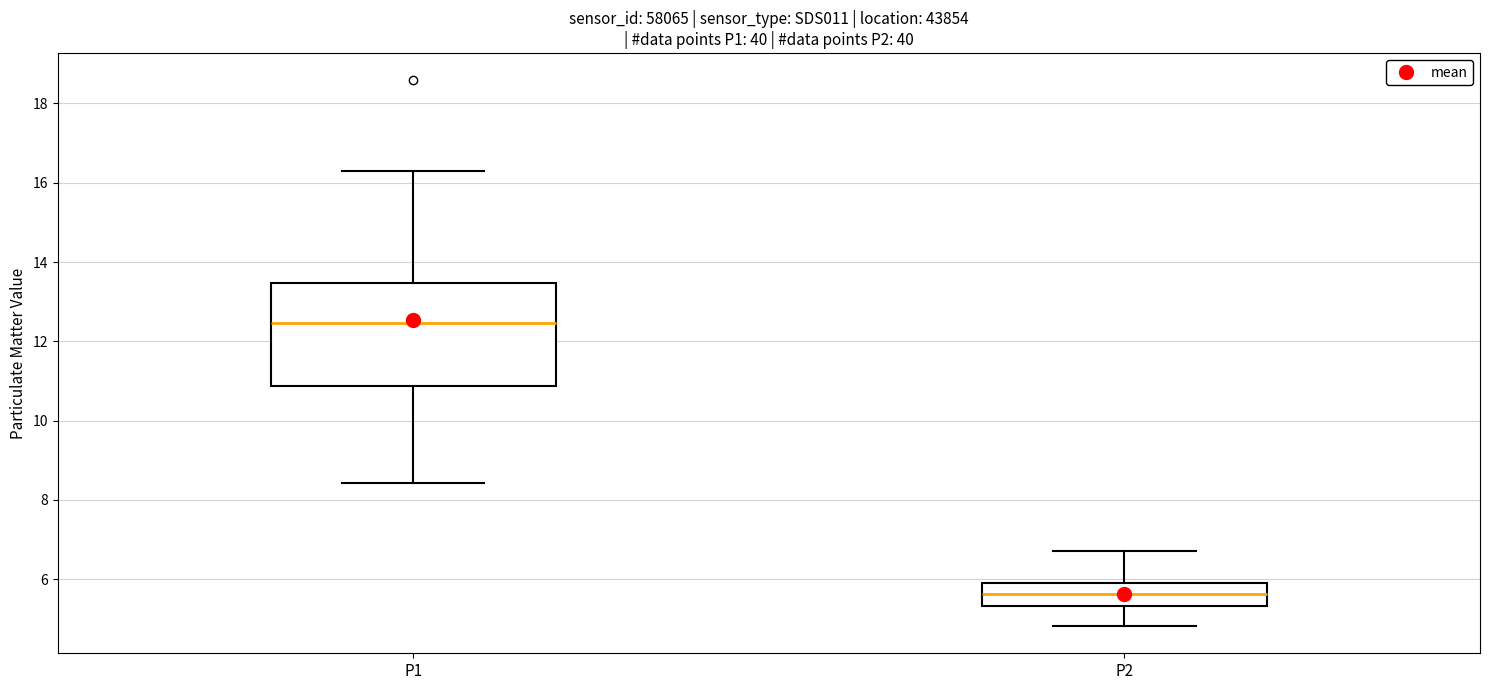

Which box is the tallest, from its lower edge to its upper edge?

P1